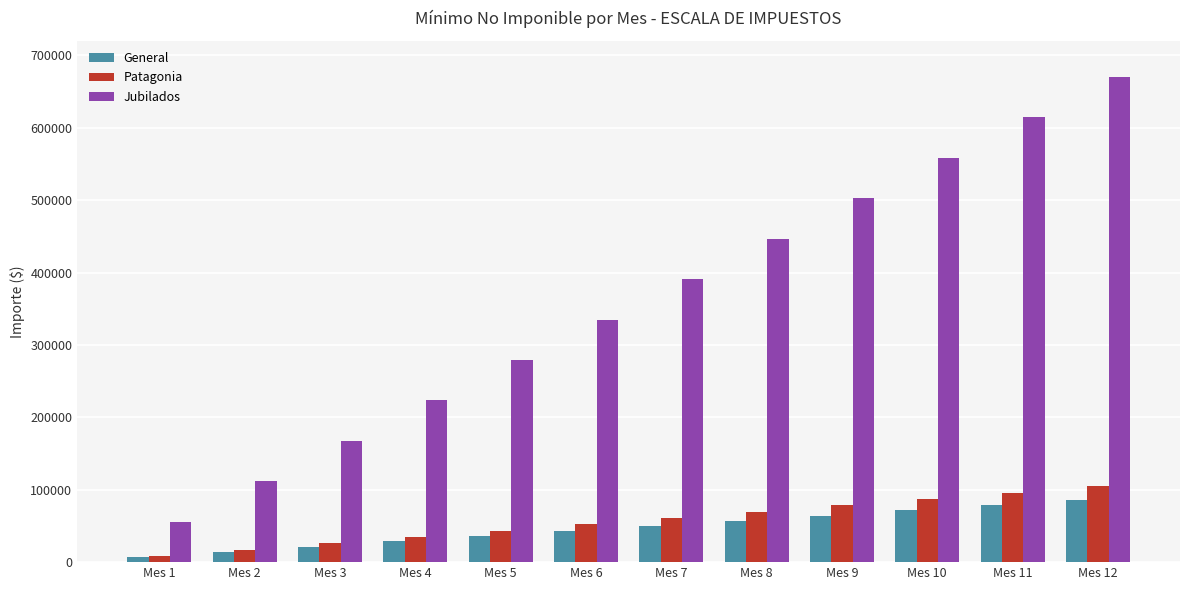

What is the minimum value shown in the chart?

7154.1